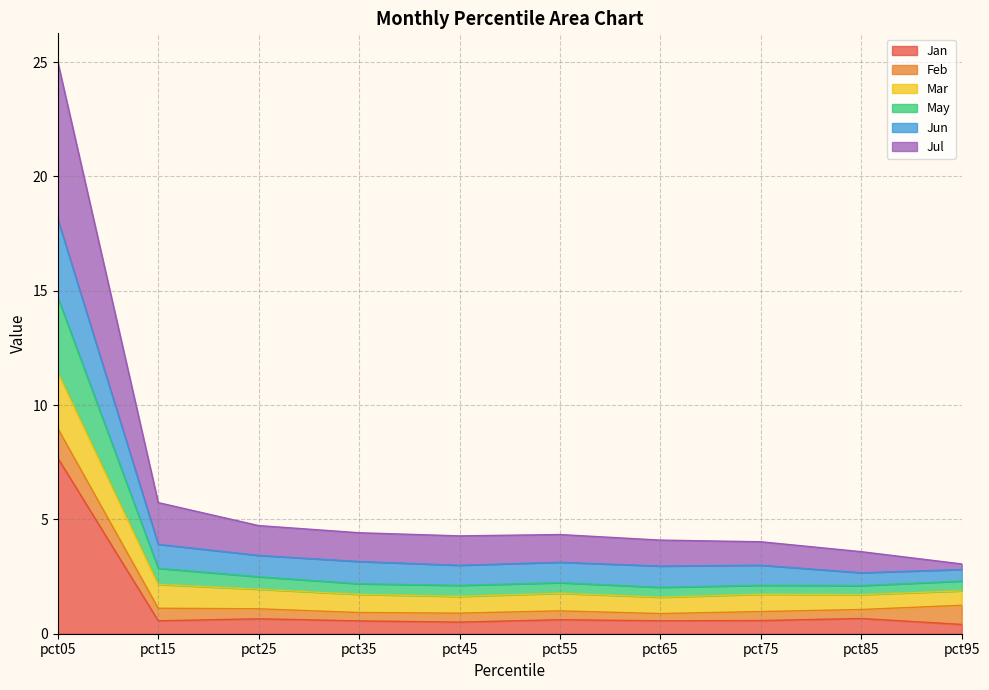

Which category has the lowest value across all series?

pct95